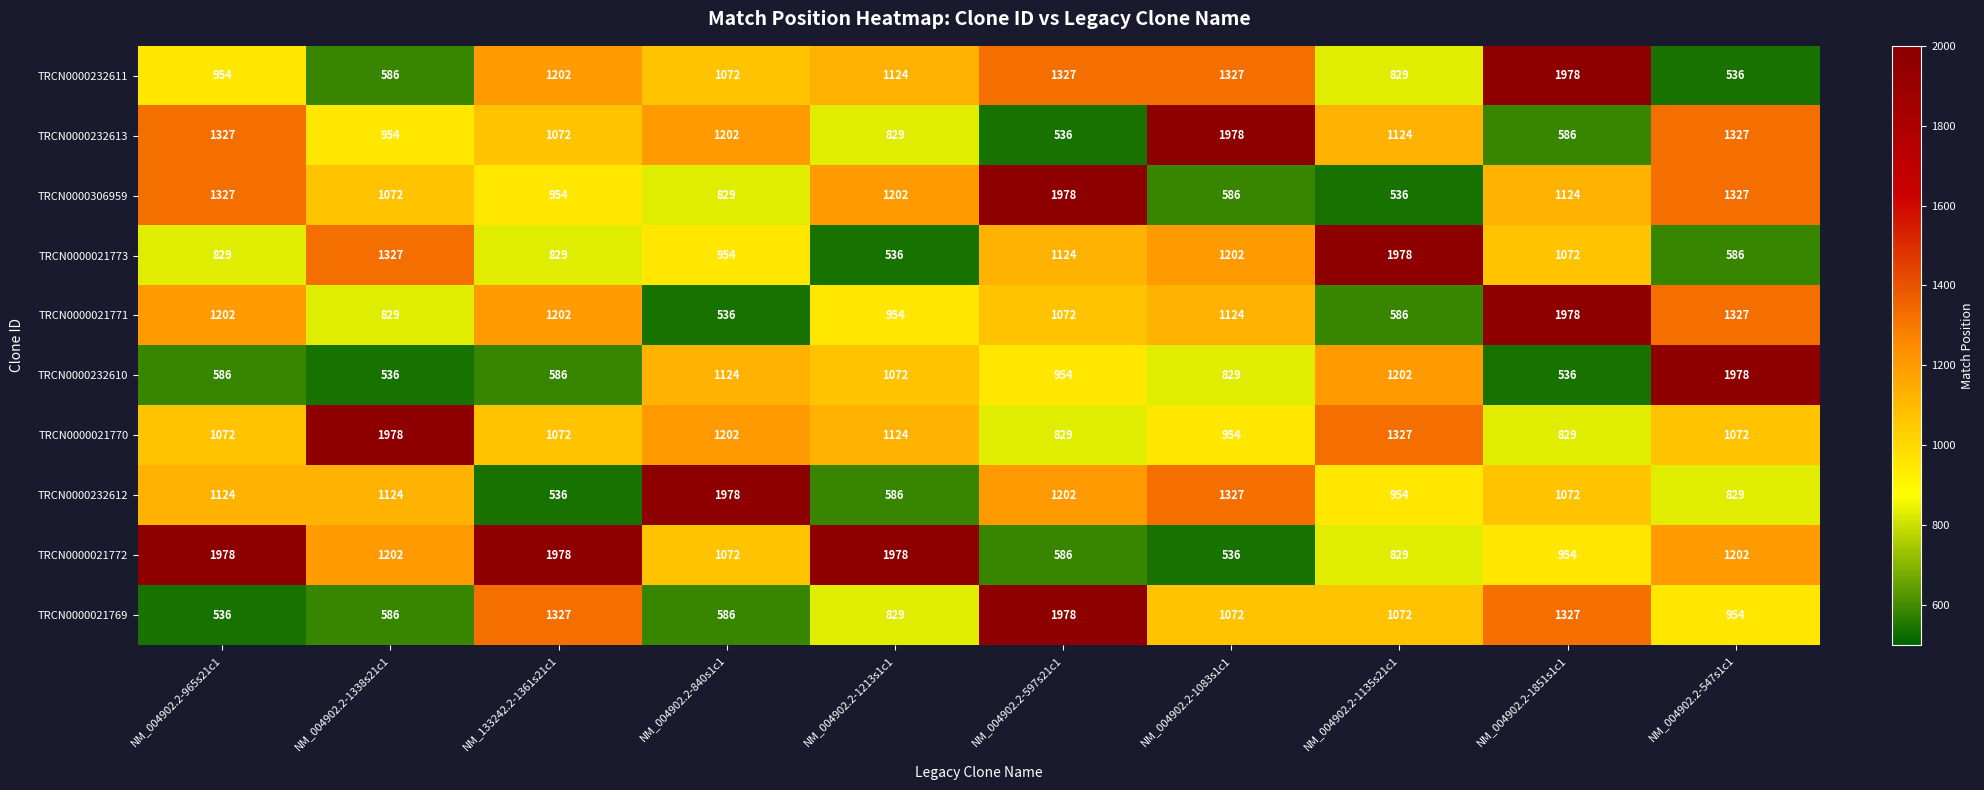

At which category is the sum across all series the highest?

NM_004902.2-597s21c1